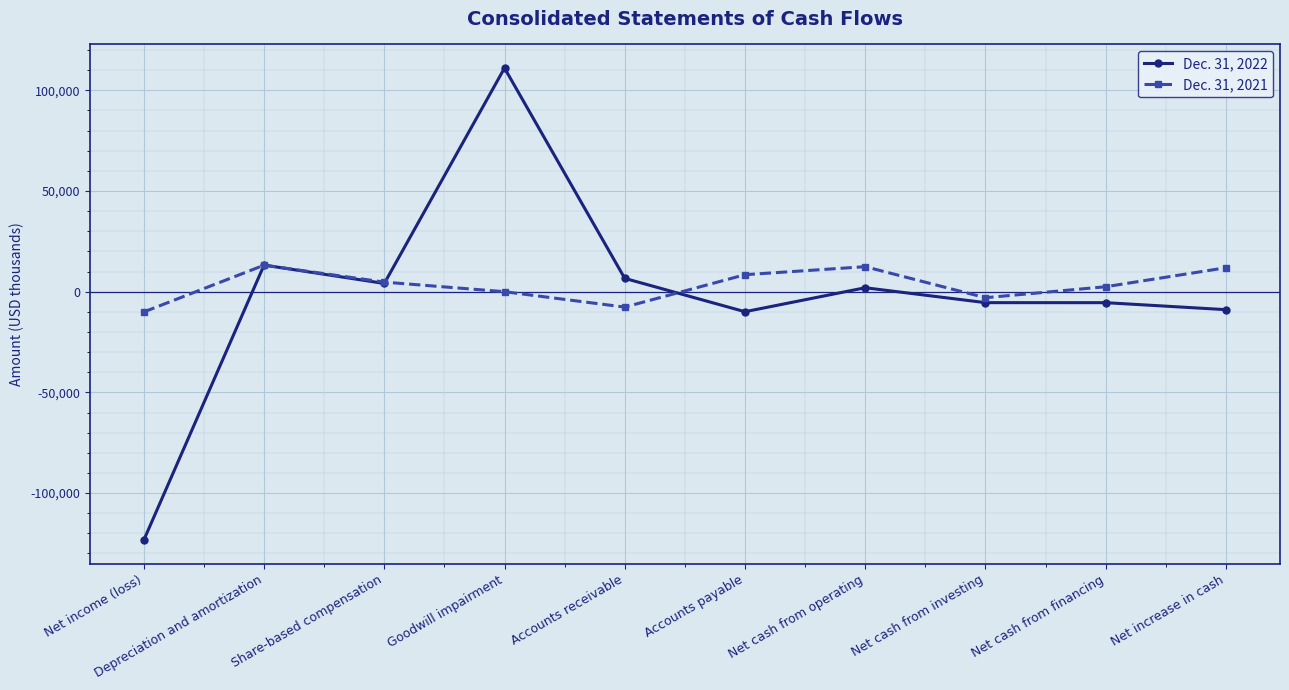

What is the label of the 1st point from the right?

Net increase in cash